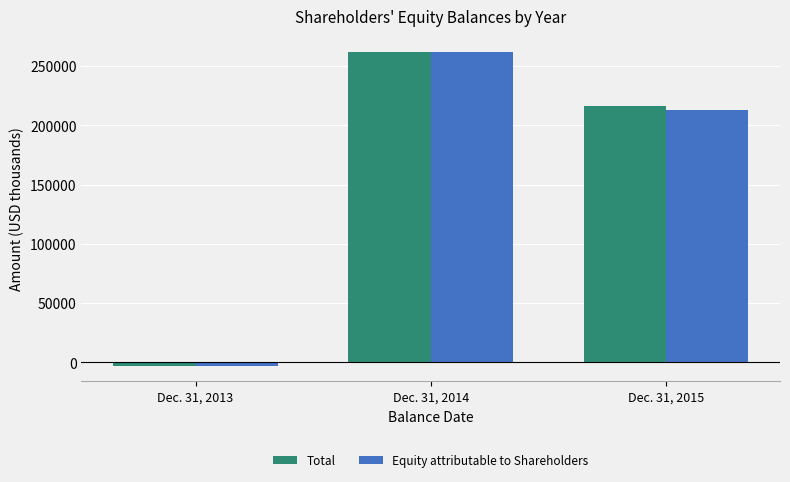

Reading right to left, what are all the values shown in this chart?

Total: 216558	262108	-2867
Equity attributable to Shareholders: 212979	262108	-2867